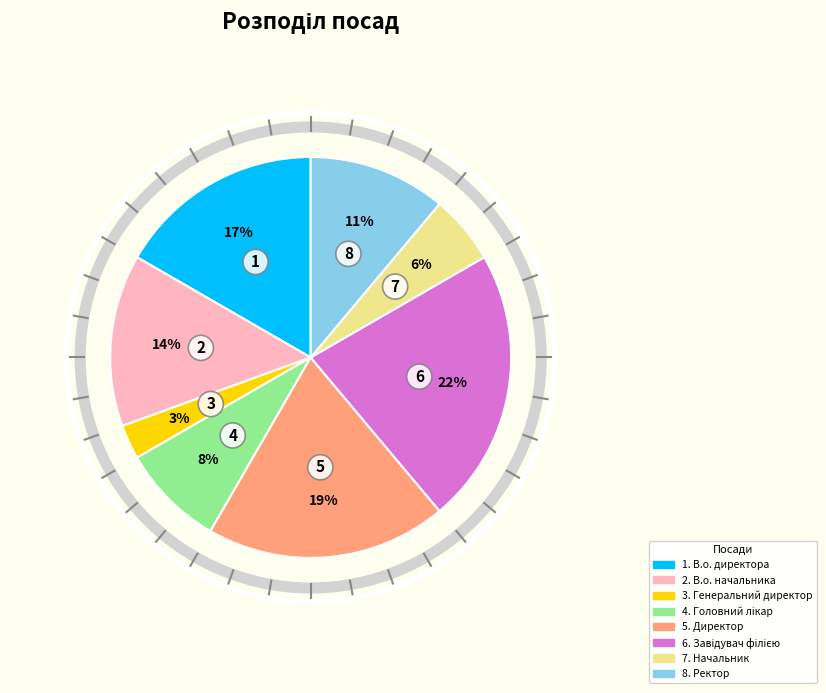

To the nearest percent, what is the average slice percentage?

12%